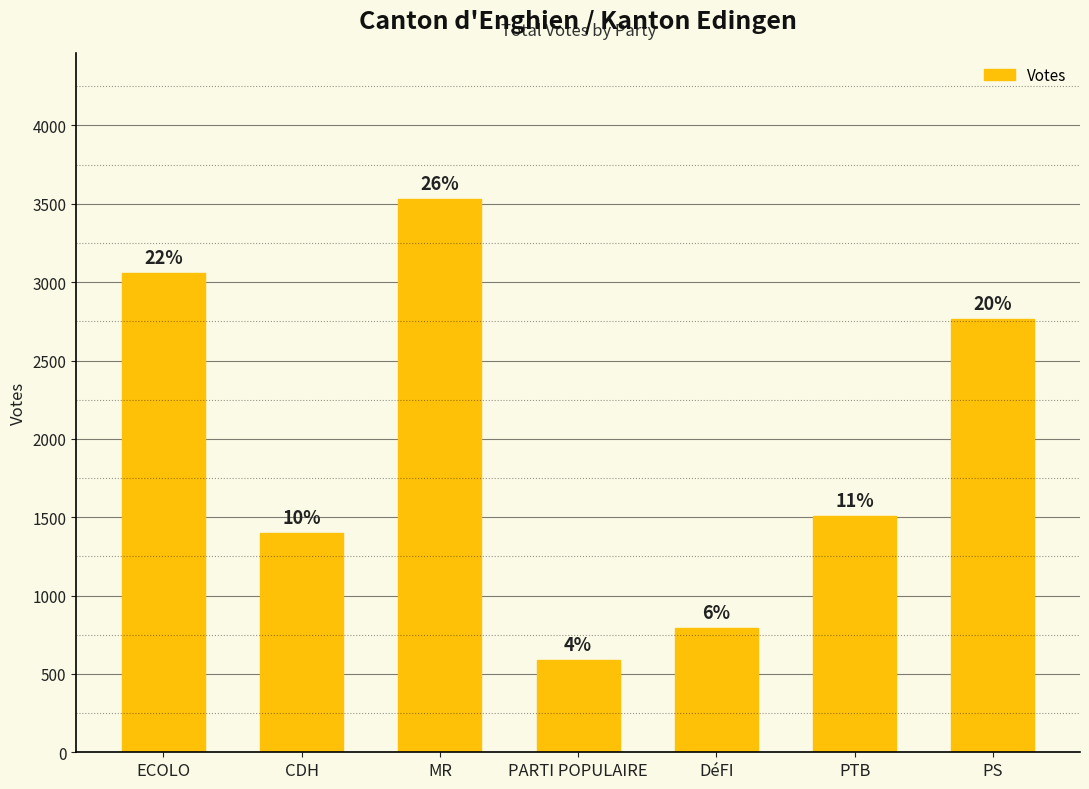

At which label does the data first exceed 1509?

ECOLO